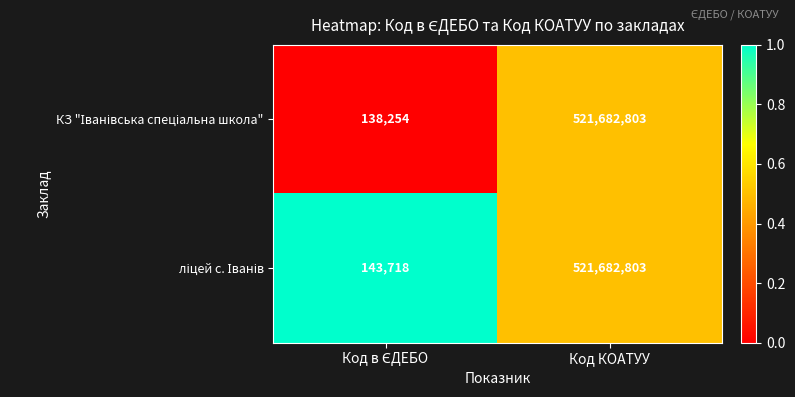

How many data points does each series have?

2